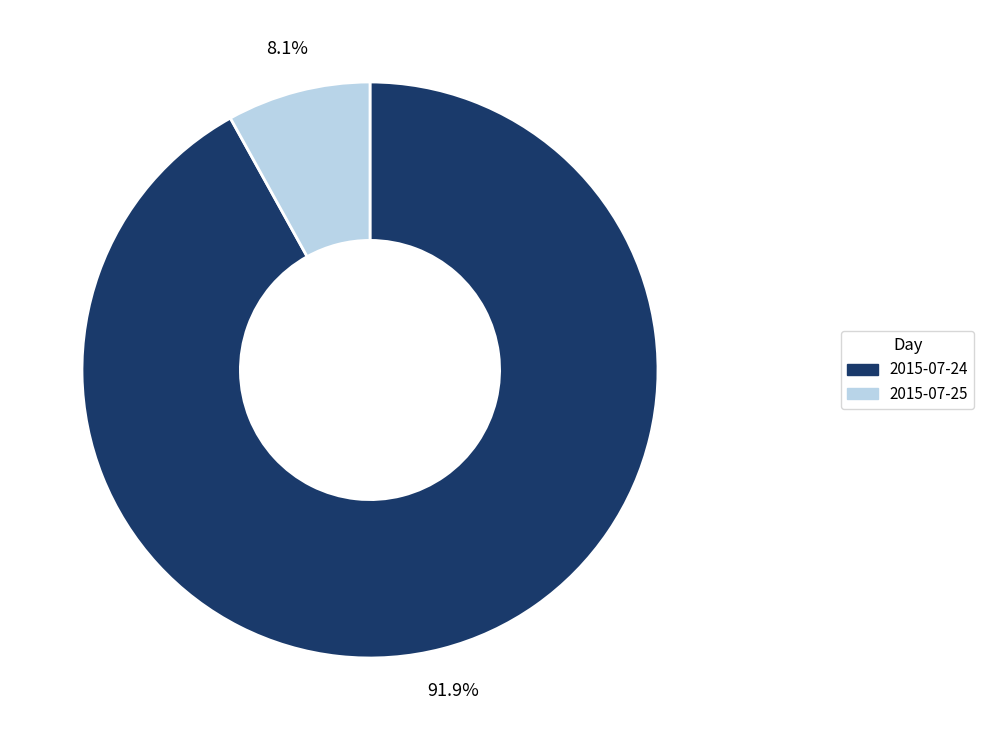

Is it true that 2015-07-24 is 92% of the pie?

True